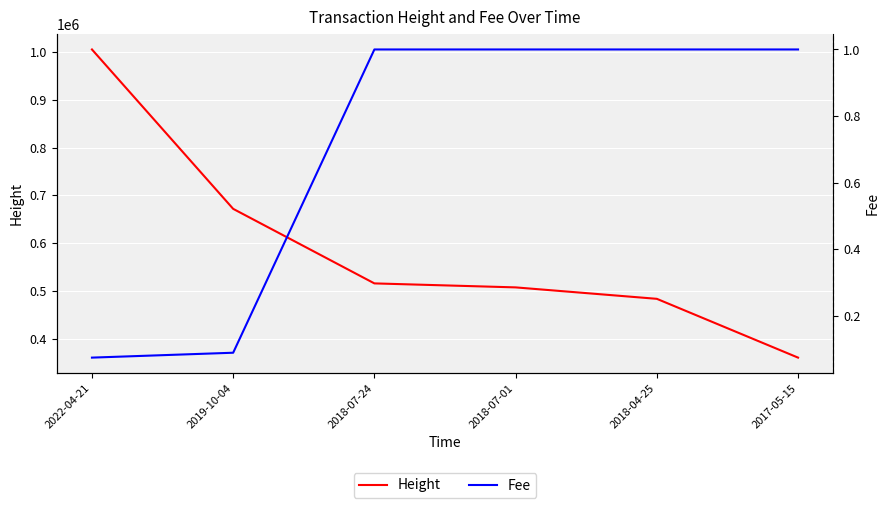

Reading right to left, transcribe all the data shown in this chart.

Height: 360309.0	483412.0	507366.0	515722.0	671802.0	1005560.0
Fee: 1.0	1.0	1.0	1.0	0.1	0.1